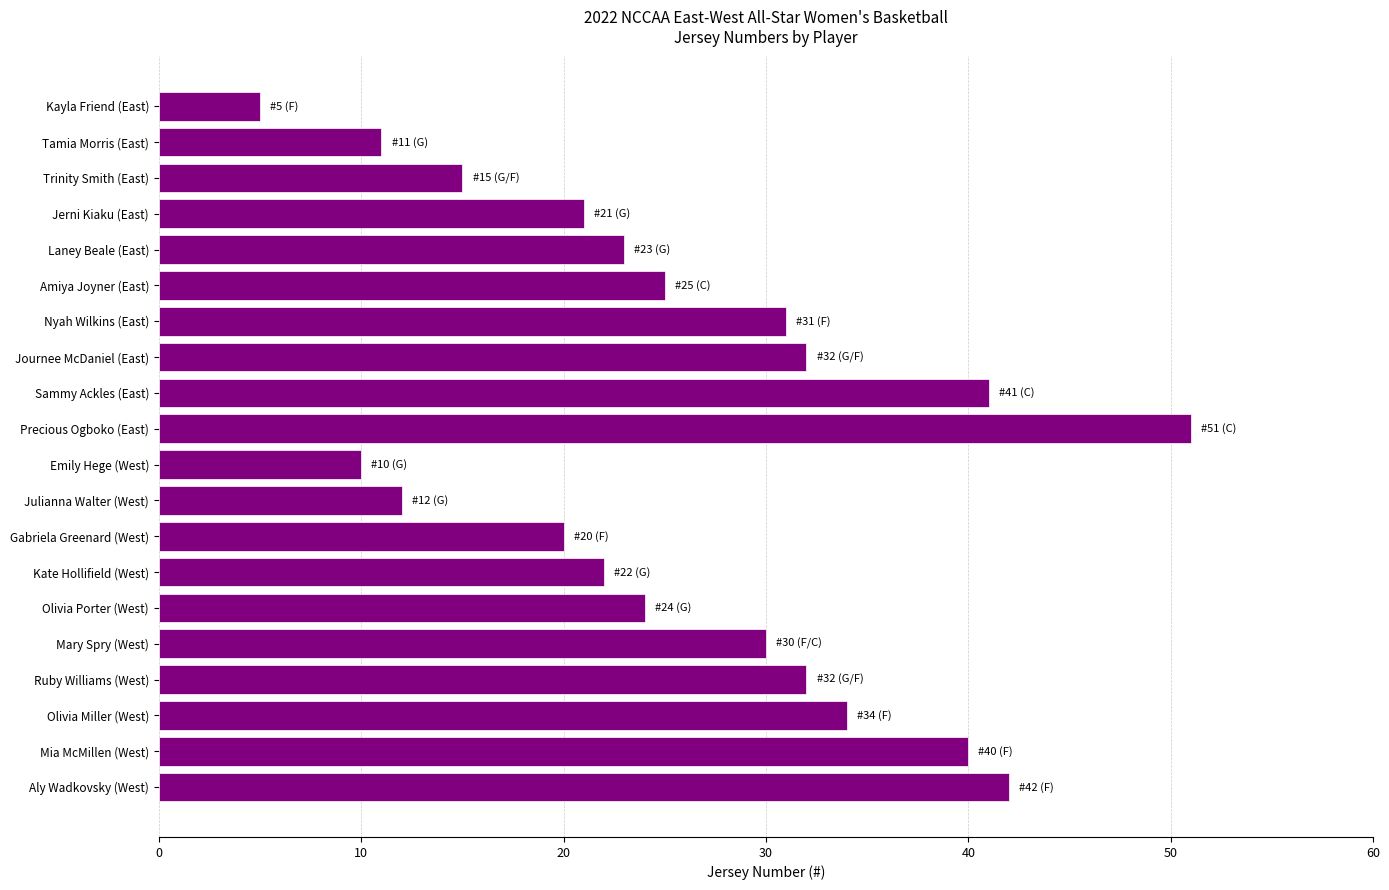

Read the value at Tamia Morris (East).

11